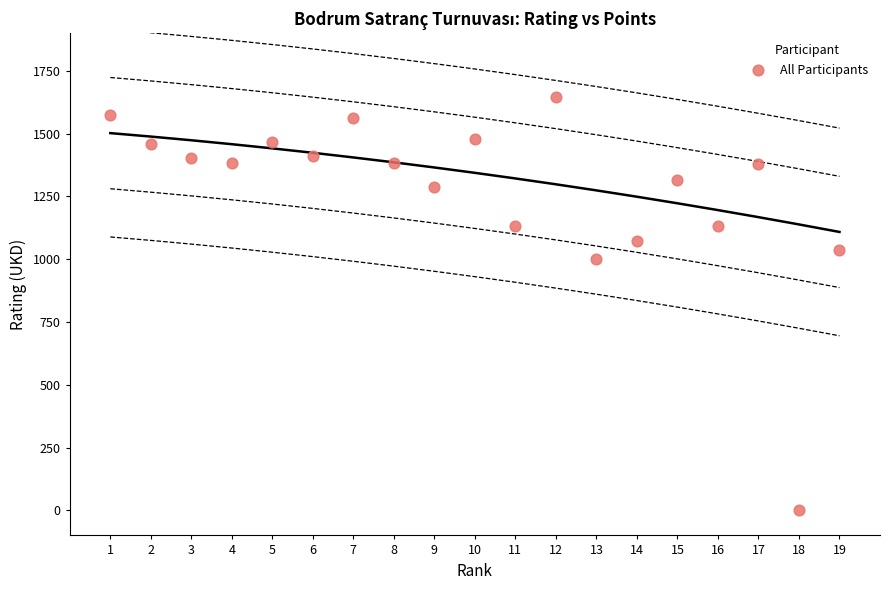

What Y value in the scatter plot is closest to 823?

1000